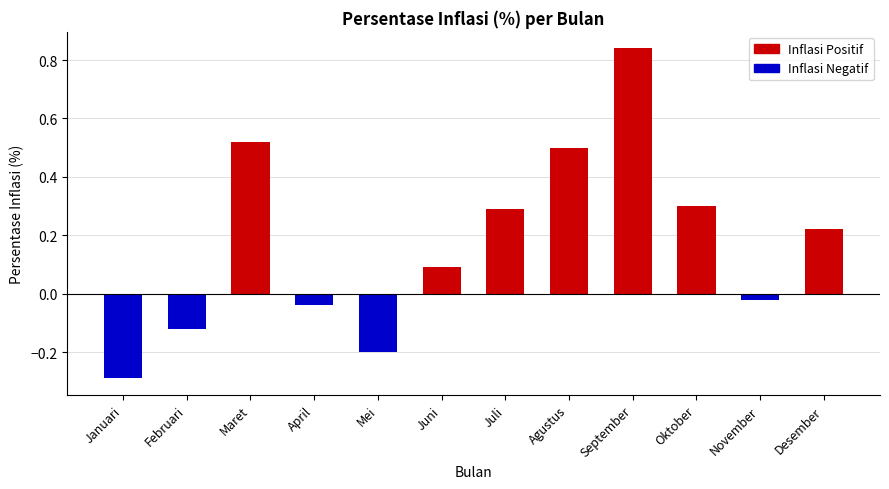

At which category does the chart reach its peak across all series?

September